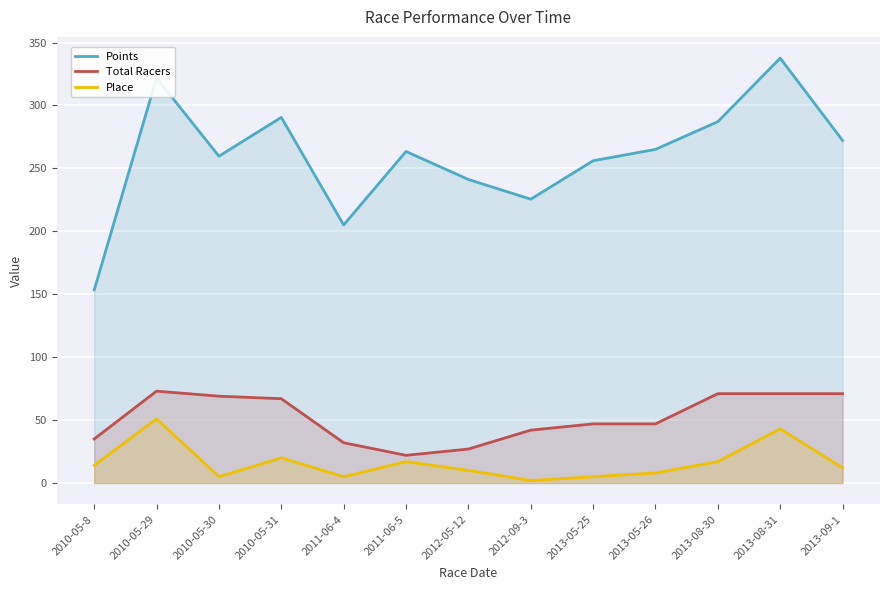

Rank the series at 2013-08-30 from lowest to highest value.

Place, Total Racers, Points